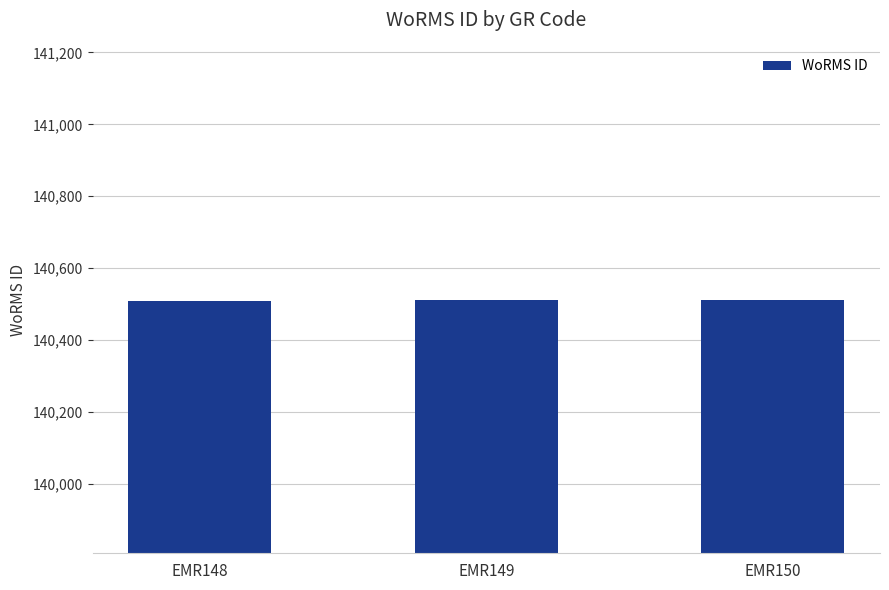

The chart shows a value of 192633 at EMR150. True or false?

False